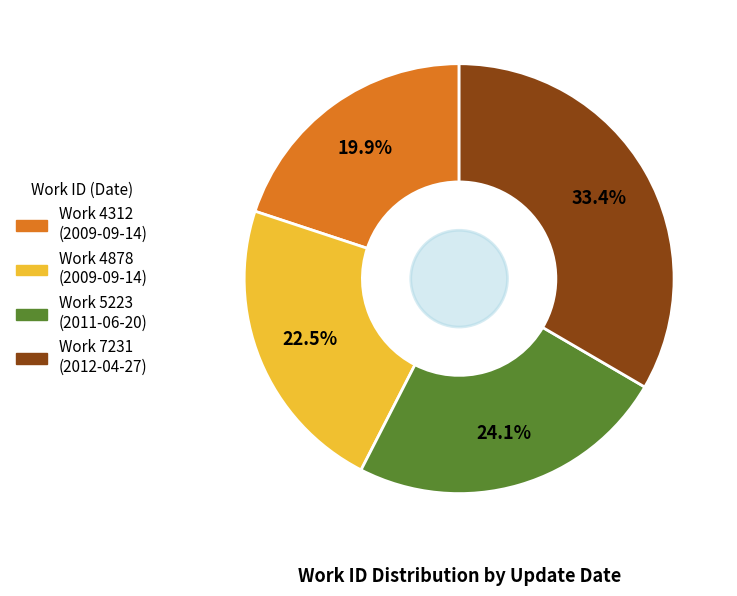

Is there any slice that represents more than half of the pie?

No